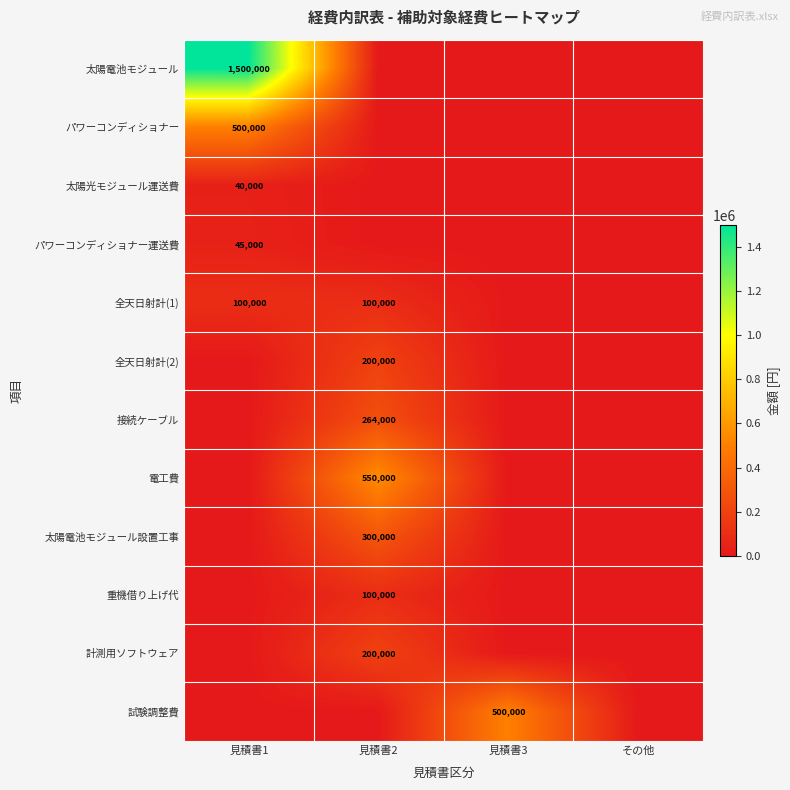

Is the value of パワーコンディショナー運送費 at 見積書1 greater than the value of 太陽電池モジュール設置工事 at 見積書2?

No